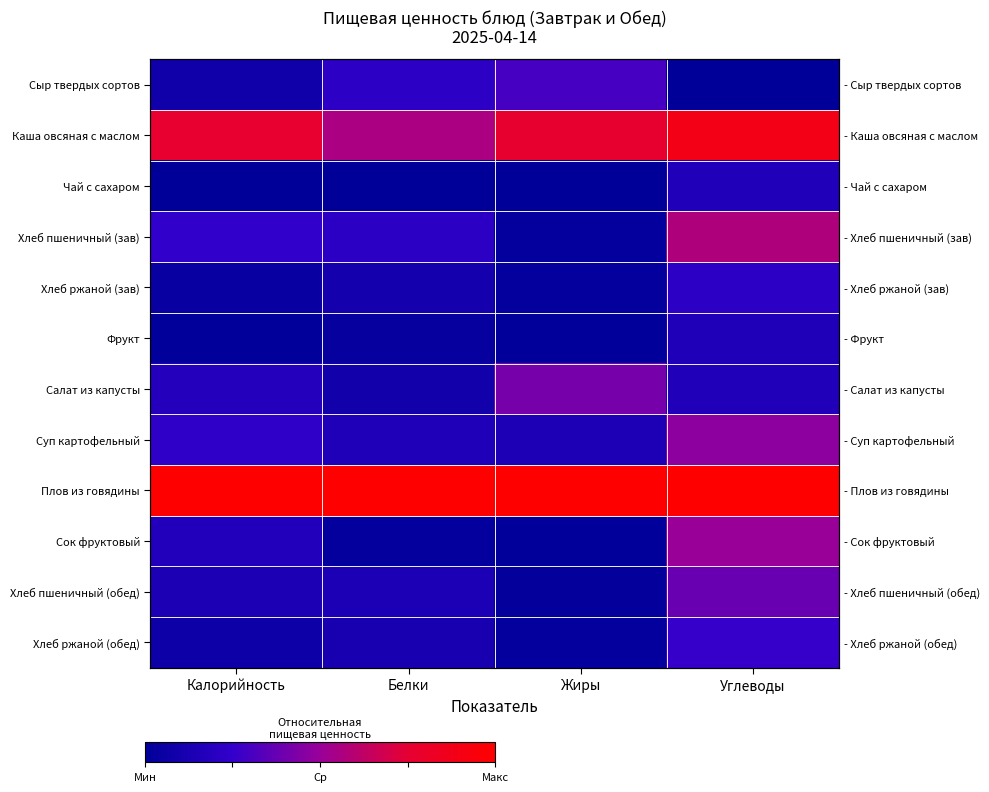

Which series has the largest total across all categories?

Плов из говядины